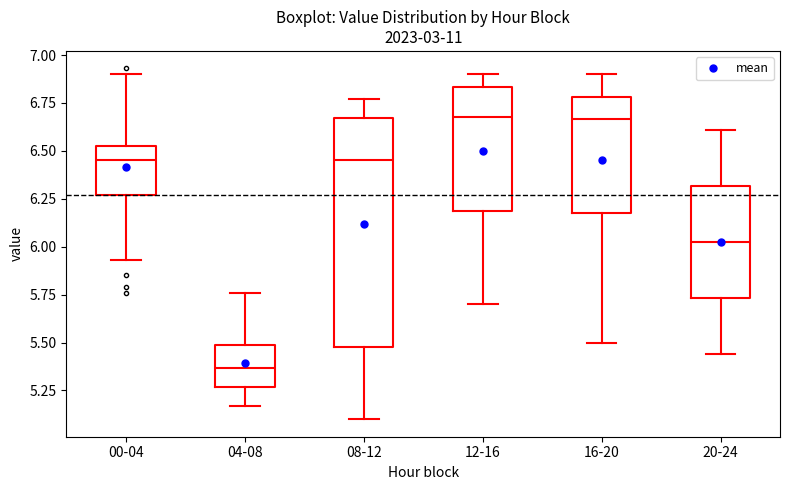

Which box has the lowest median line?

04-08